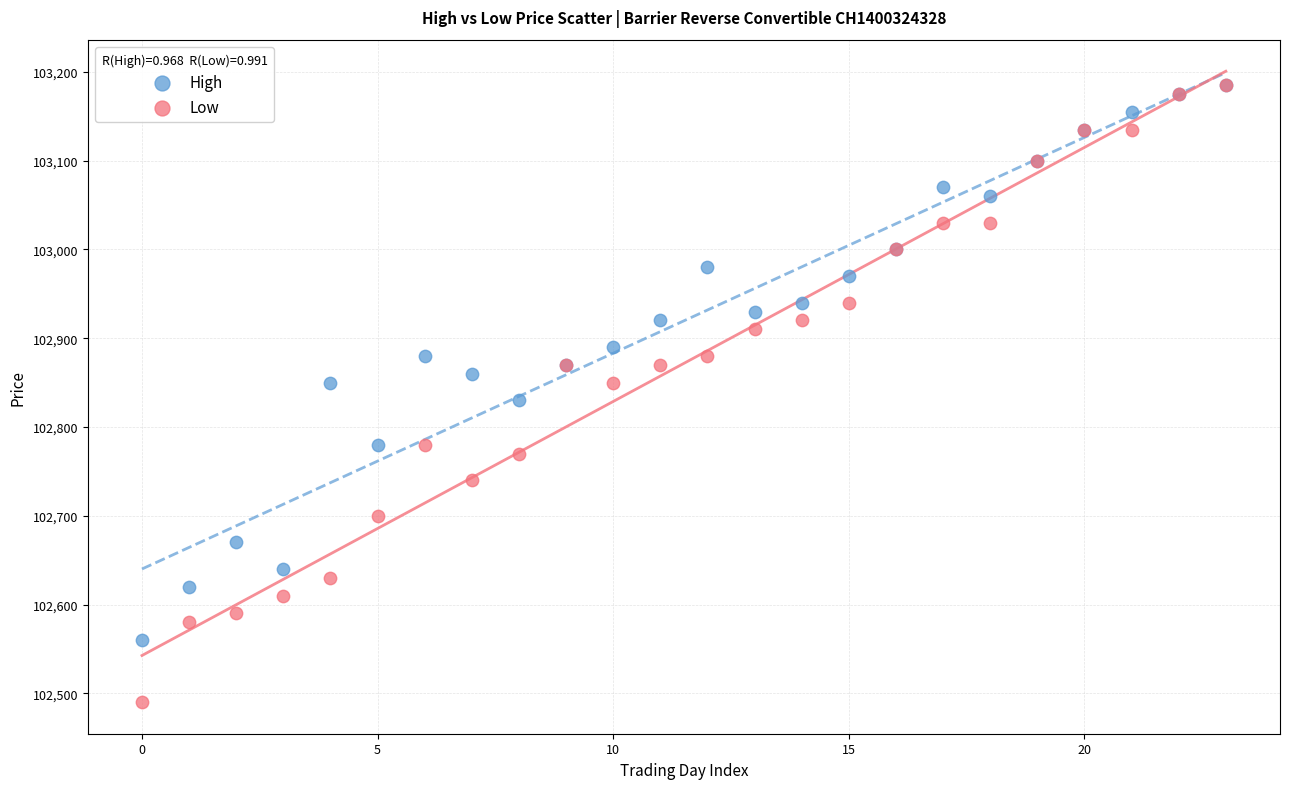

Which series contains the lowest Y value?

Low